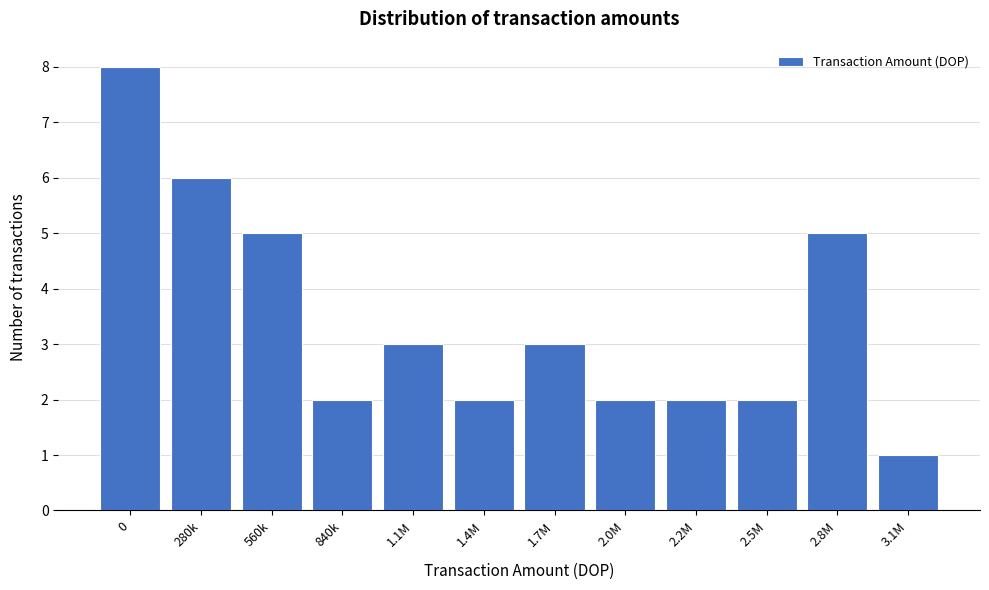

Reading left to right, list all the values displayed in this chart.

0=8	280k=6	560k=5	840k=2	1.1M=3	1.4M=2	1.7M=3	2.0M=2	2.2M=2	2.5M=2	2.8M=5	3.1M=1